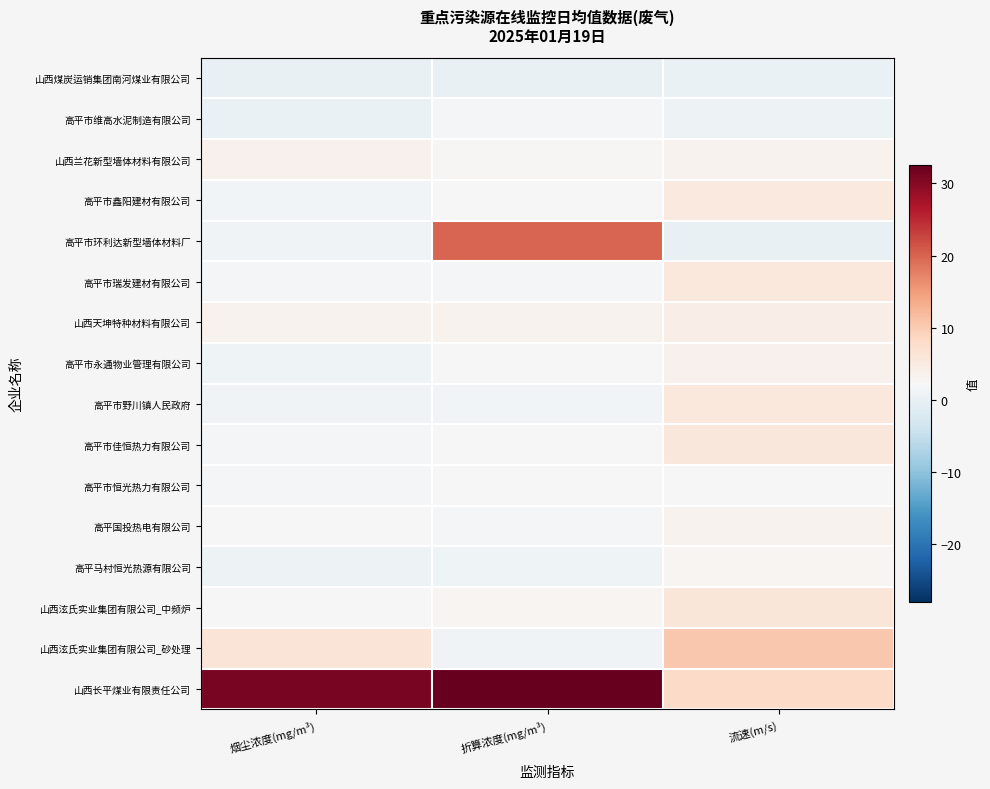

What is the difference between the highest and lowest values at 烟尘浓度(mg/m³)?

31.1